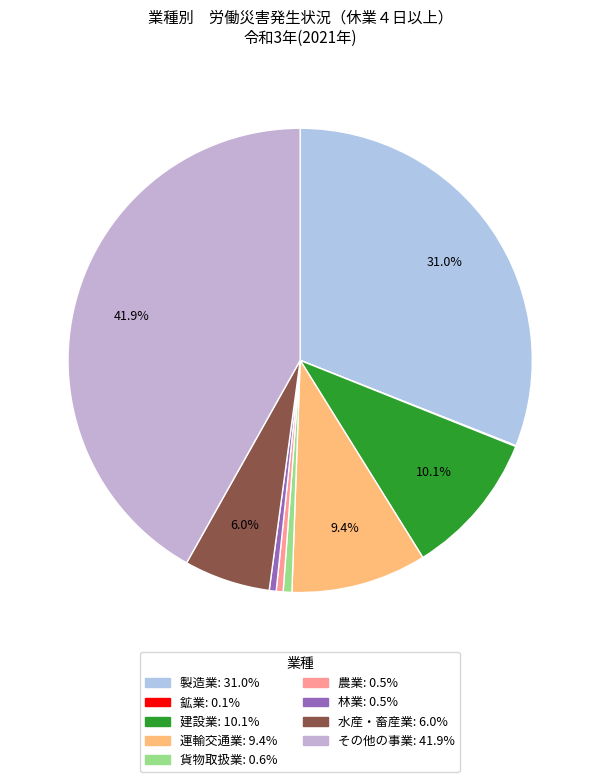

Which slice is the largest?

その他の事業